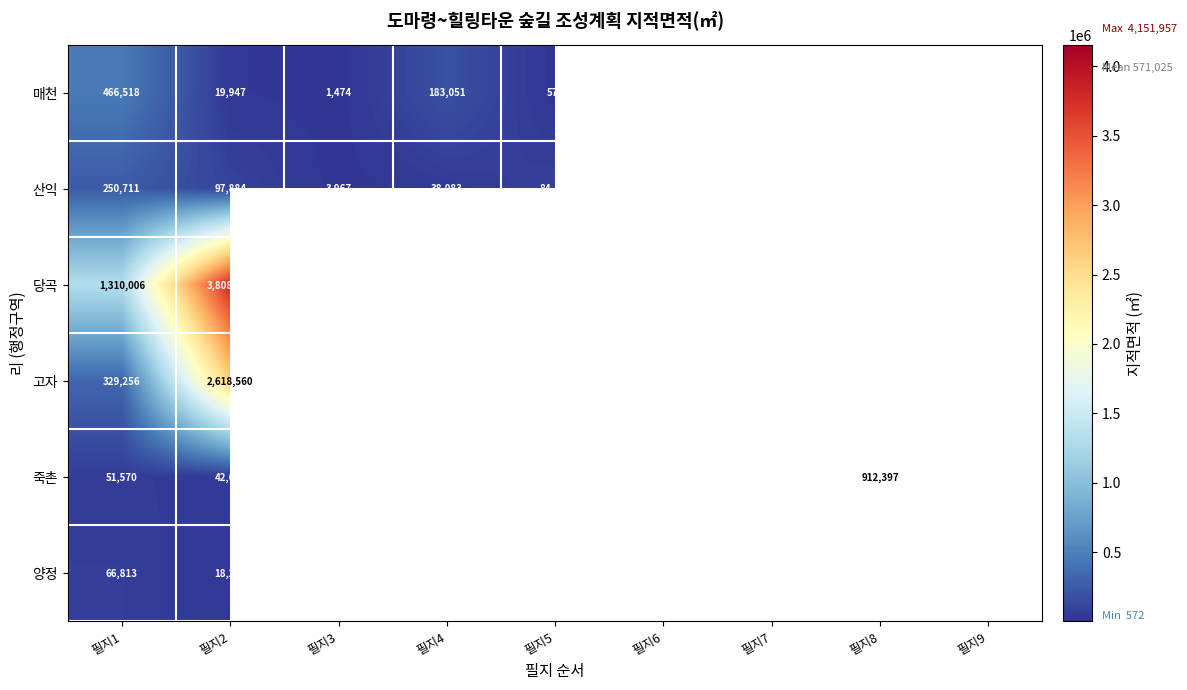

What is the greatest value displayed?

4151957.0